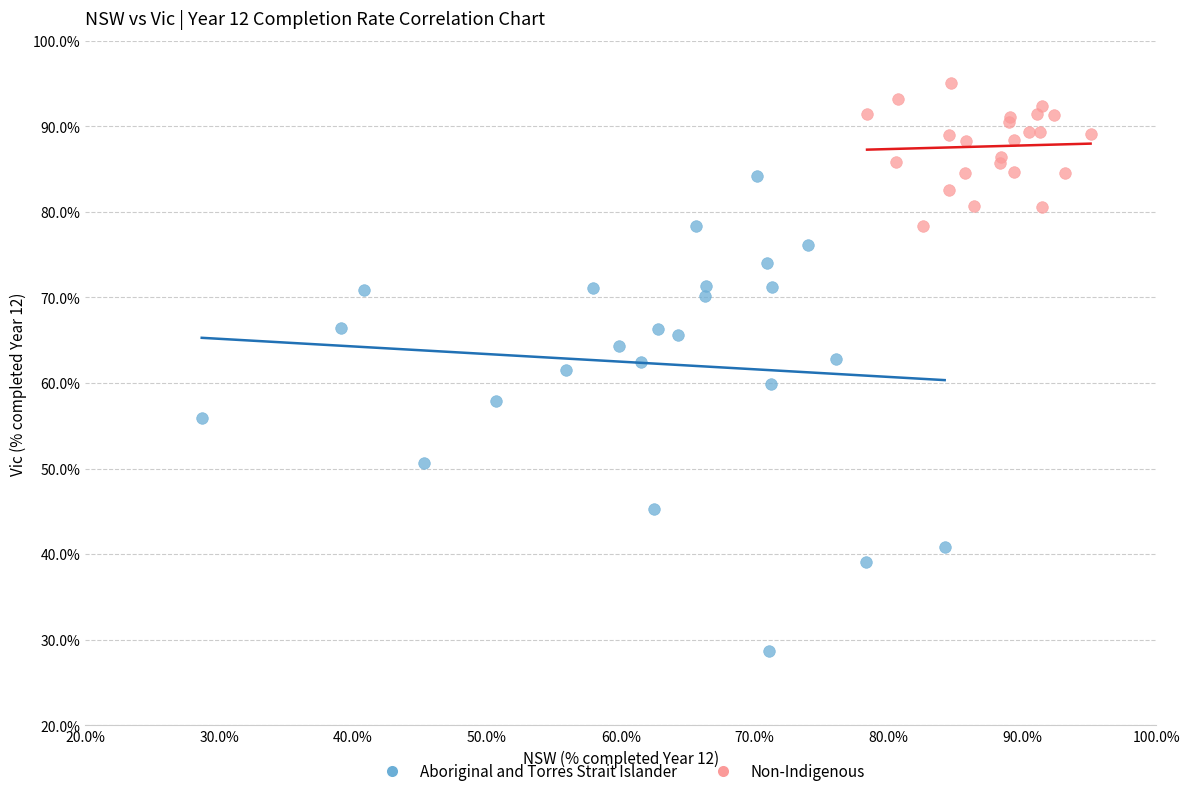

Which series reaches the maximum Y coordinate?

Non-Indigenous